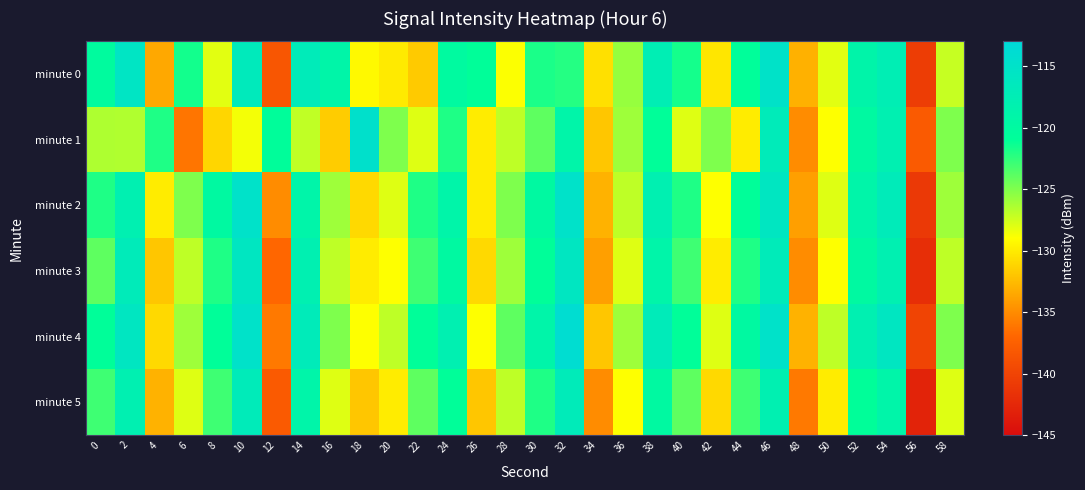

At 14, list the series in order from largest to smallest.

minute 0, minute 4, minute 3, minute 2, minute 5, minute 1